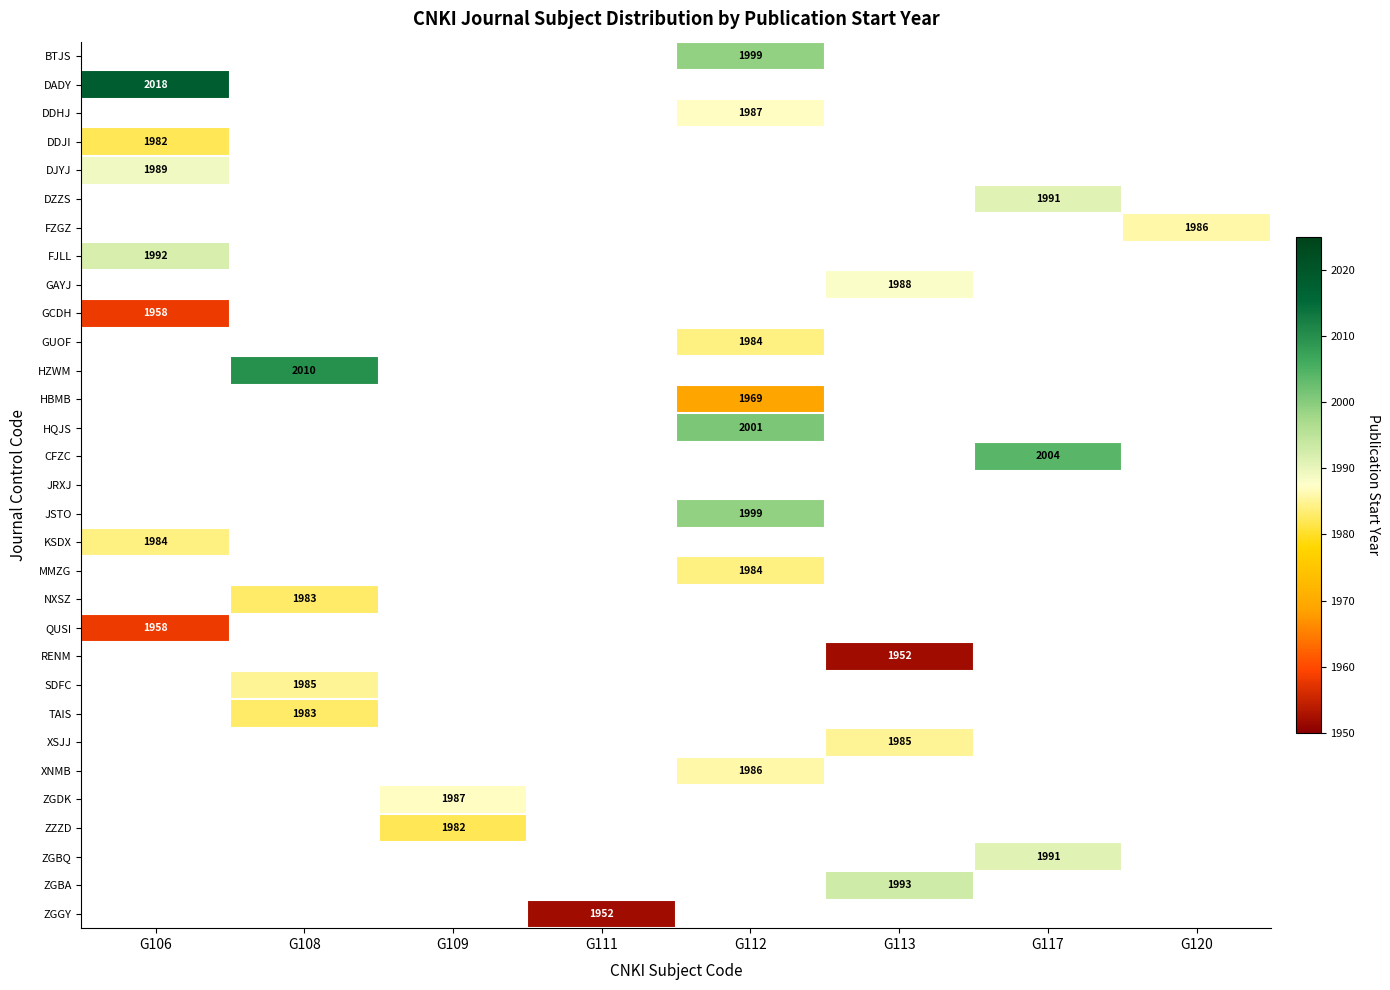

How many positive values does the RENM series have?

1